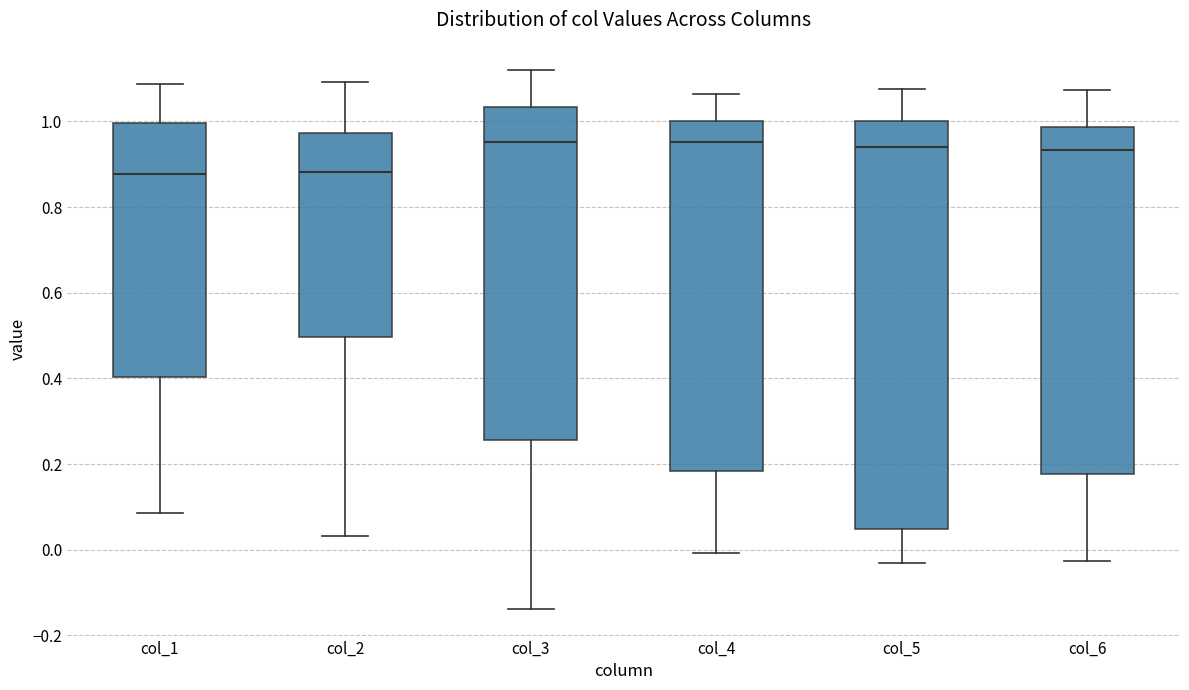

Comparing the boxes themselves (not the whiskers), which one is the tallest?

col_5